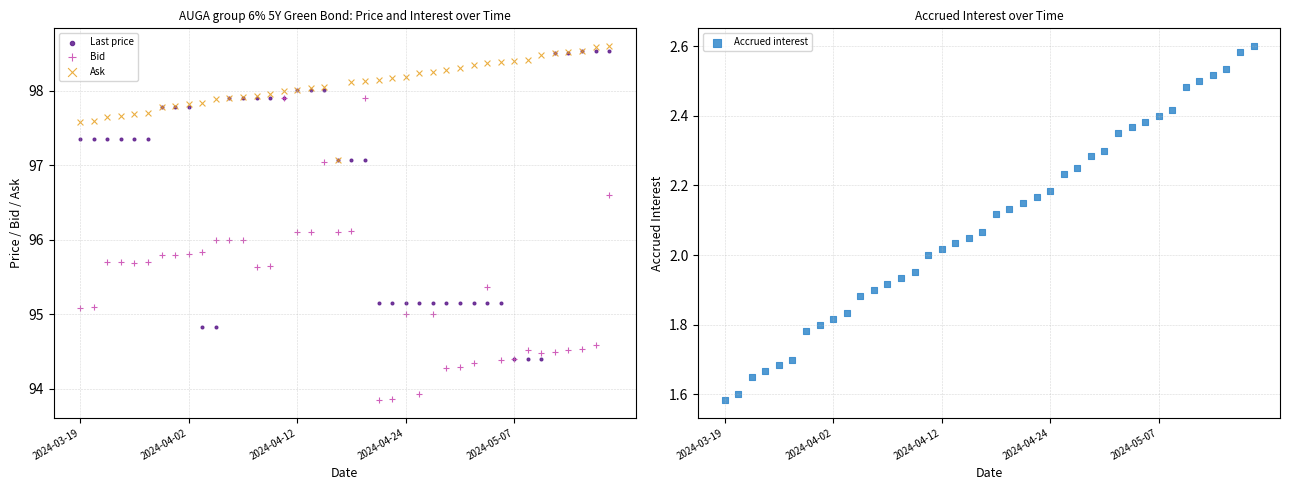

Is the value of Accrued interest at 12 greater than the value of Ask at 30?

No